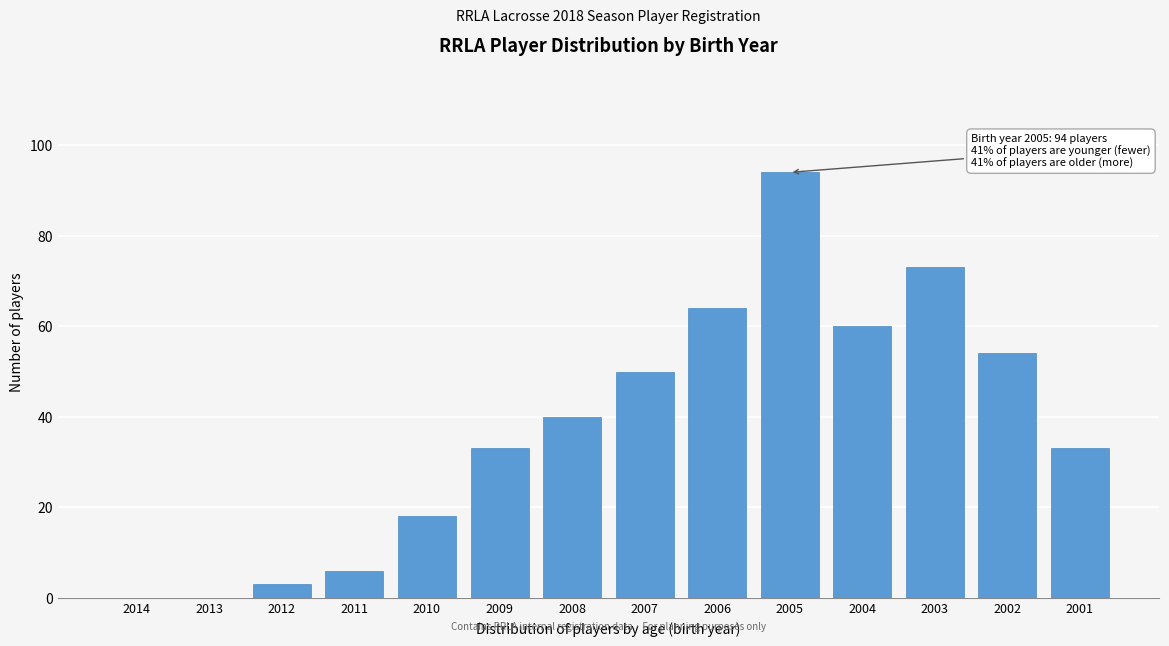

Reading left to right, list all the values displayed in this chart.

2014=0	2013=0	2012=3	2011=6	2010=18	2009=33	2008=40	2007=50	2006=64	2005=94	2004=60	2003=73	2002=54	2001=33